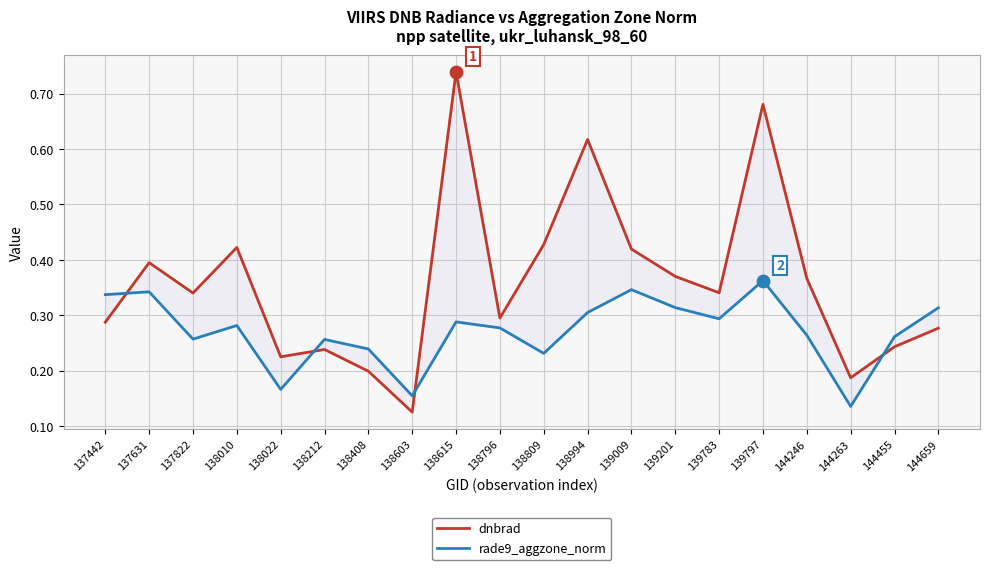

Is the value of rade9_aggzone_norm at 139797 greater than the value of dnbrad at 138010?

No